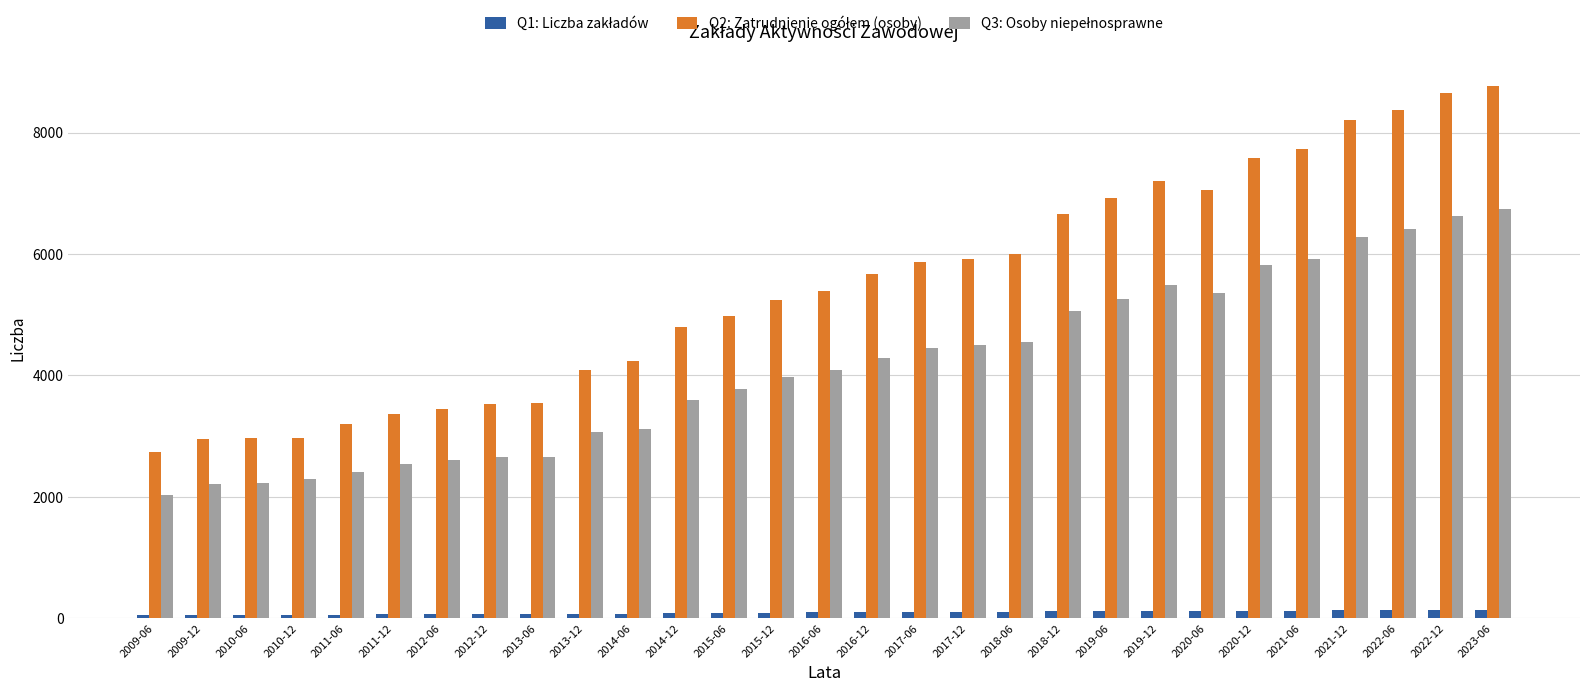

At how many categories does at least one series exceed 1431?

29